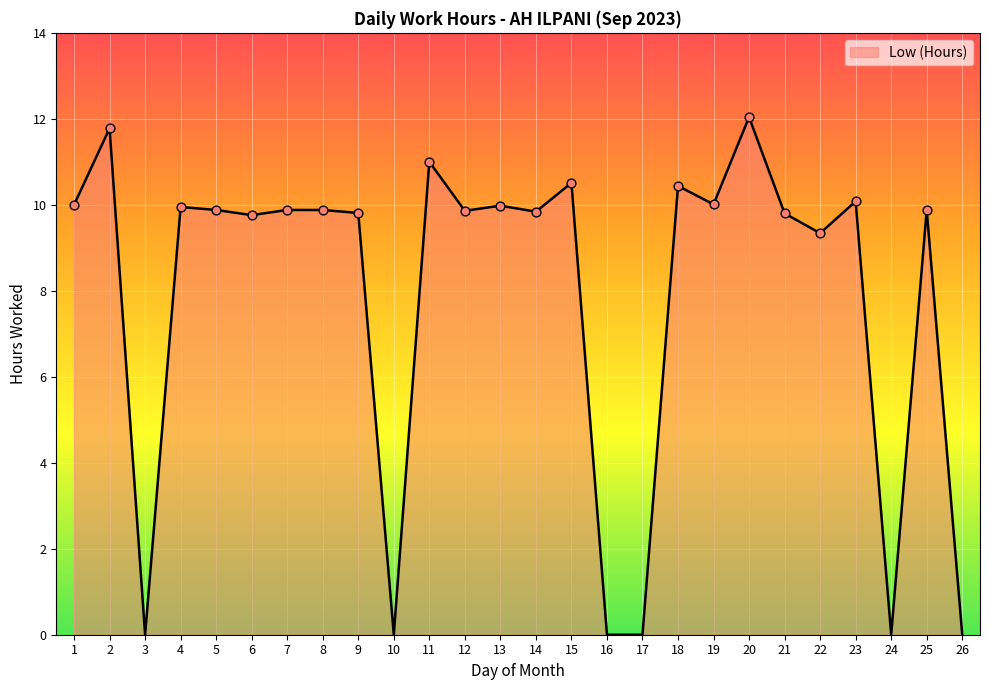

Which has a higher value, 4 or 3?

4